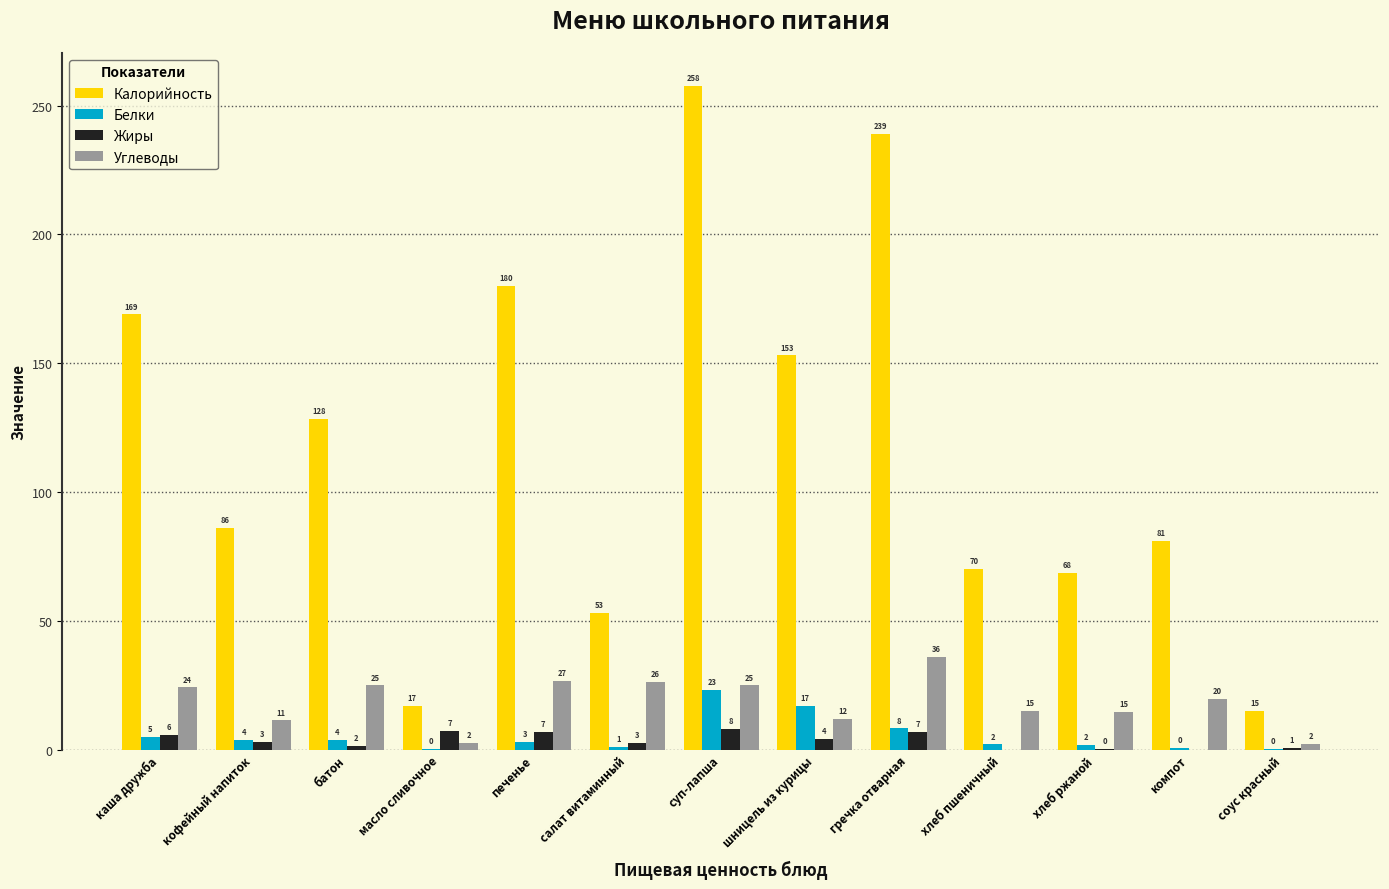

Which series changed the most between салат витаминный and компот?

Калорийность